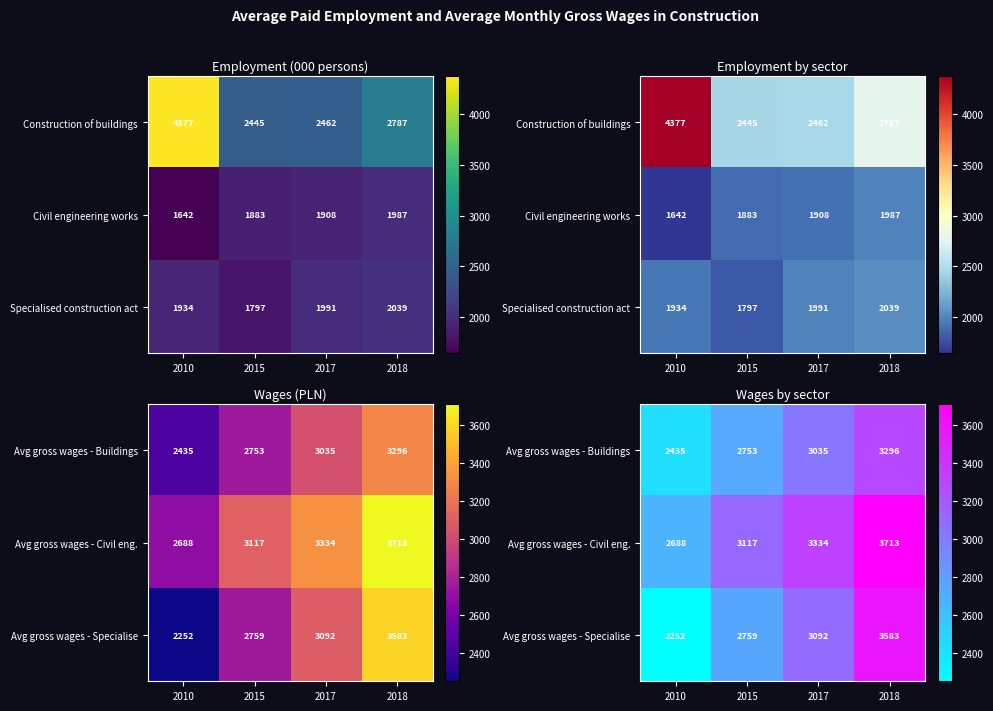

What is the difference between the Avg gross wages - Buildings values at 2018 and 2010?

861.1